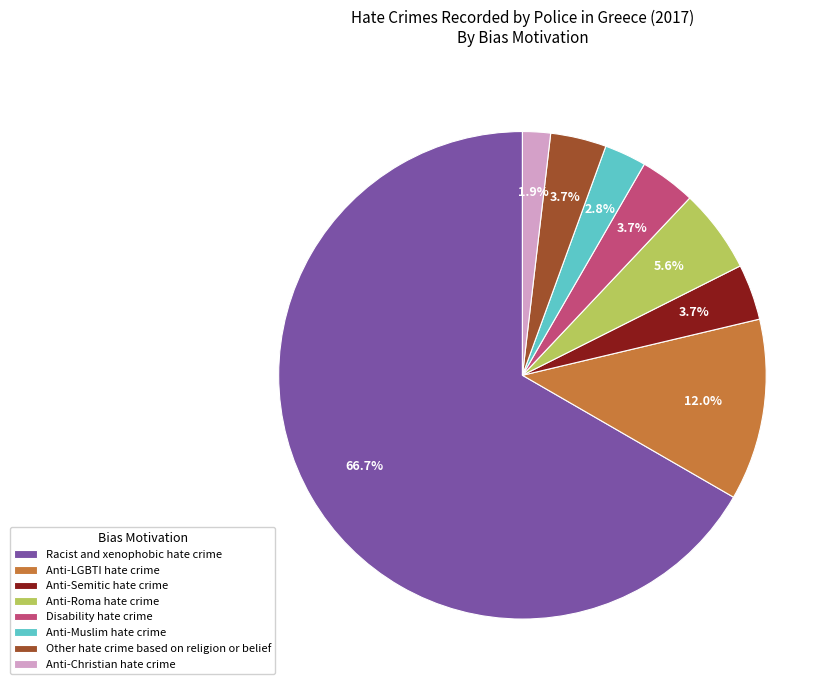

Which slice is the largest?

Racist and xenophobic hate crime